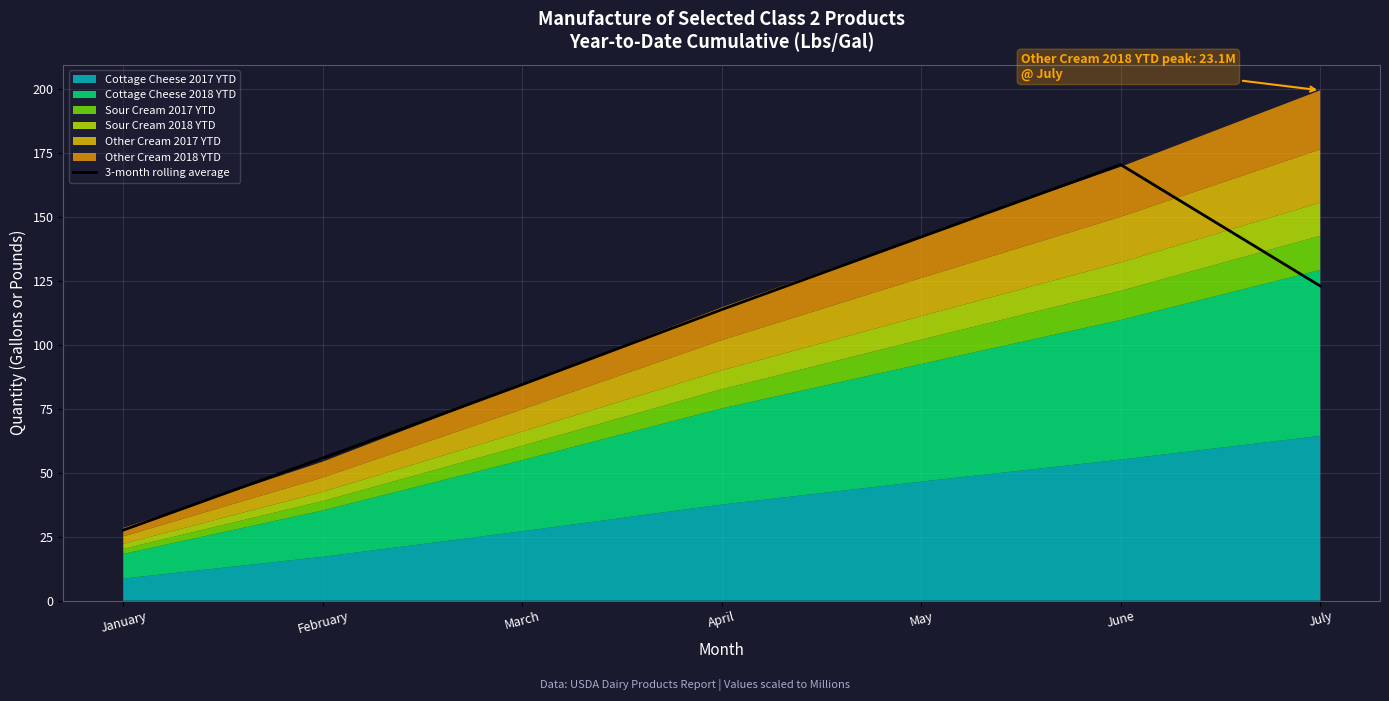

How many data points are less than 113?

3